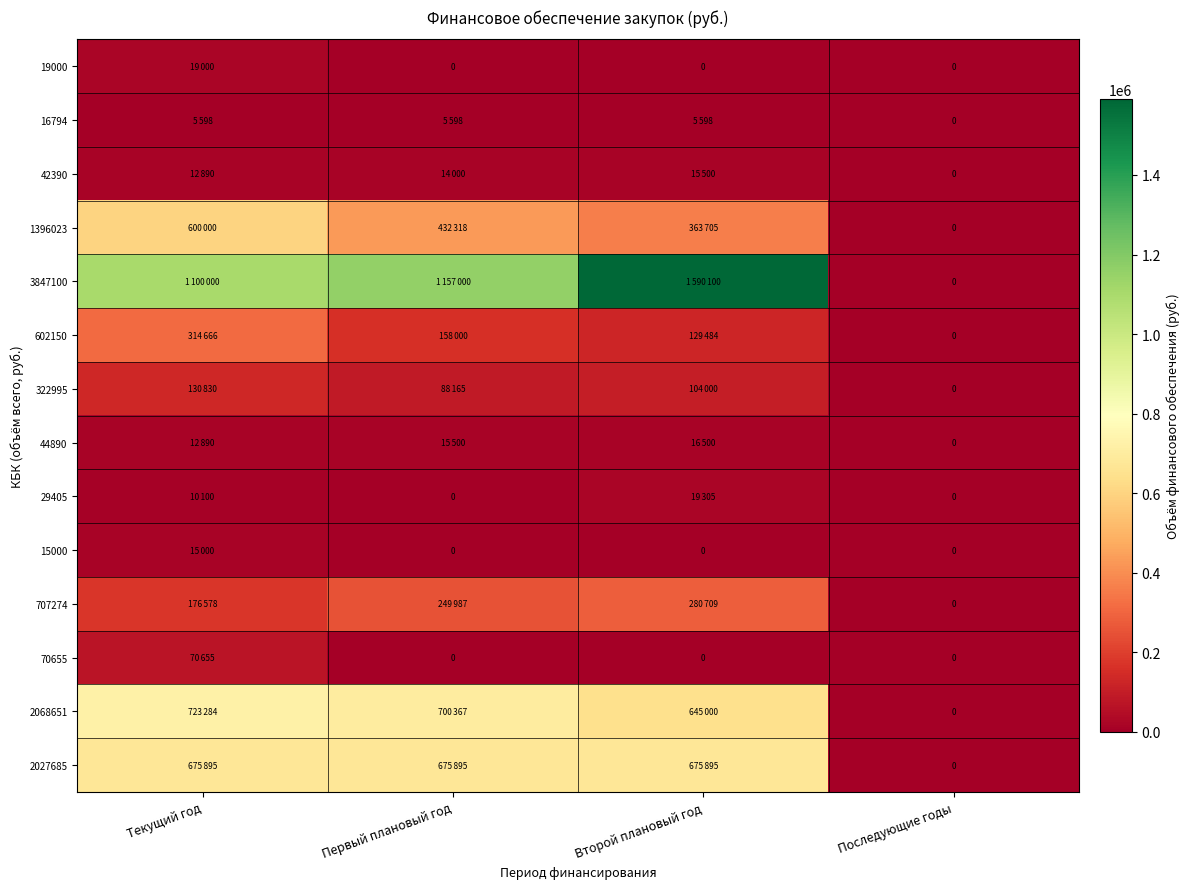

What is the highest value of the 2027685 series?

675895